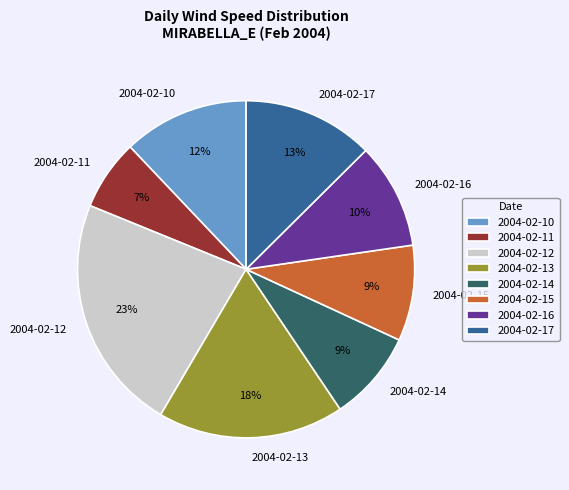

To the nearest percent, what is the difference between the largest and smallest slice percentages?

16%